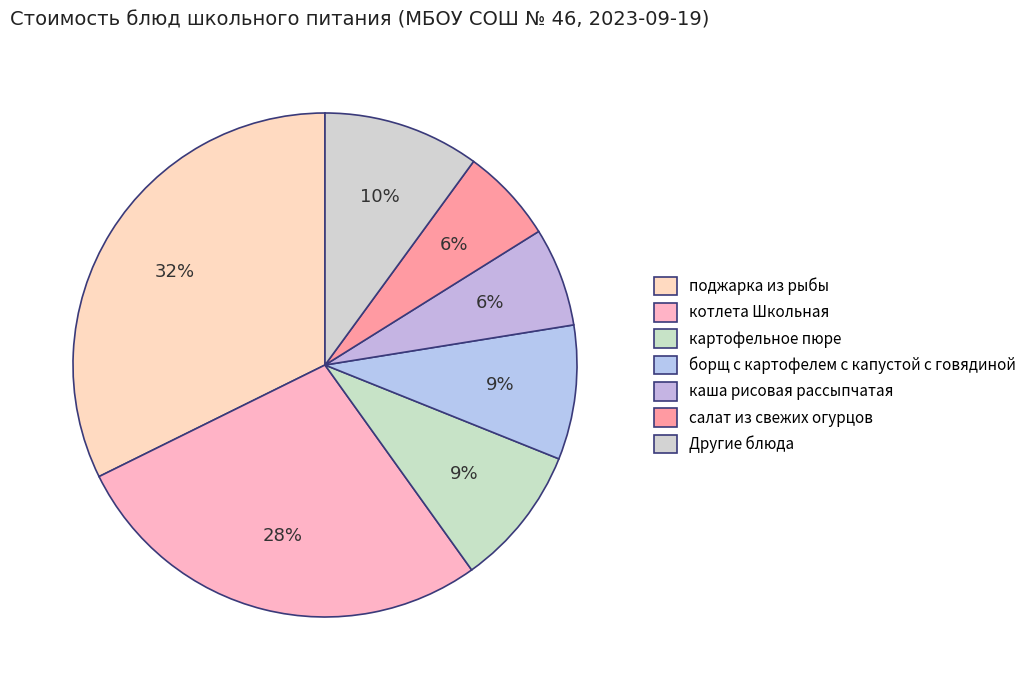

Count the number of slices in the pie.

7